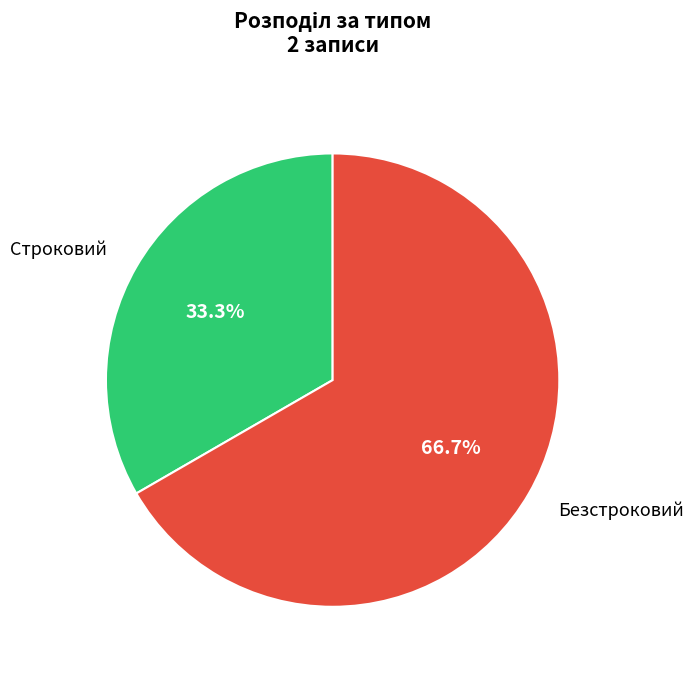

Is there any slice that represents more than half of the pie?

Yes